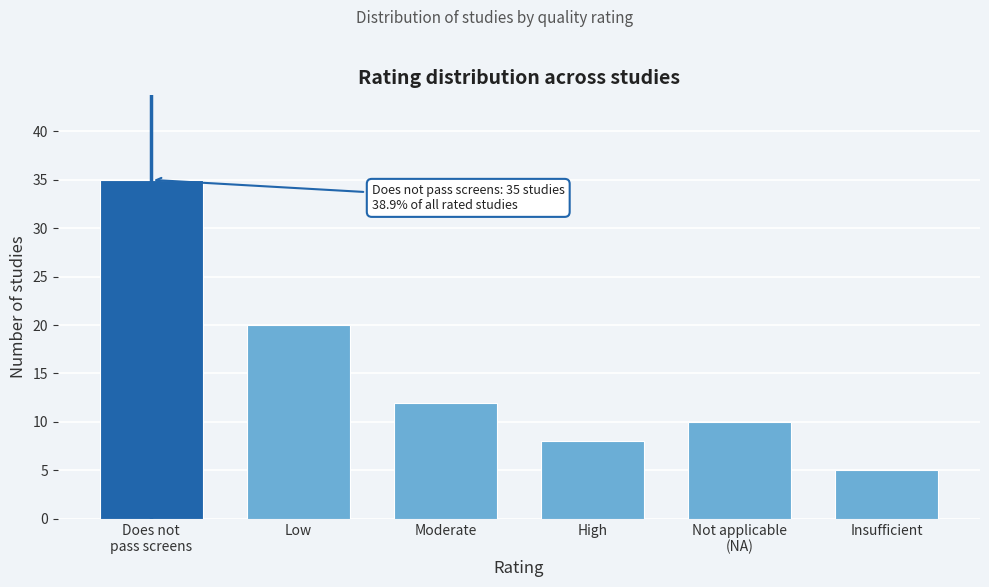

Reading left to right, extract all data points from this chart.

35	20	12	8	10	5